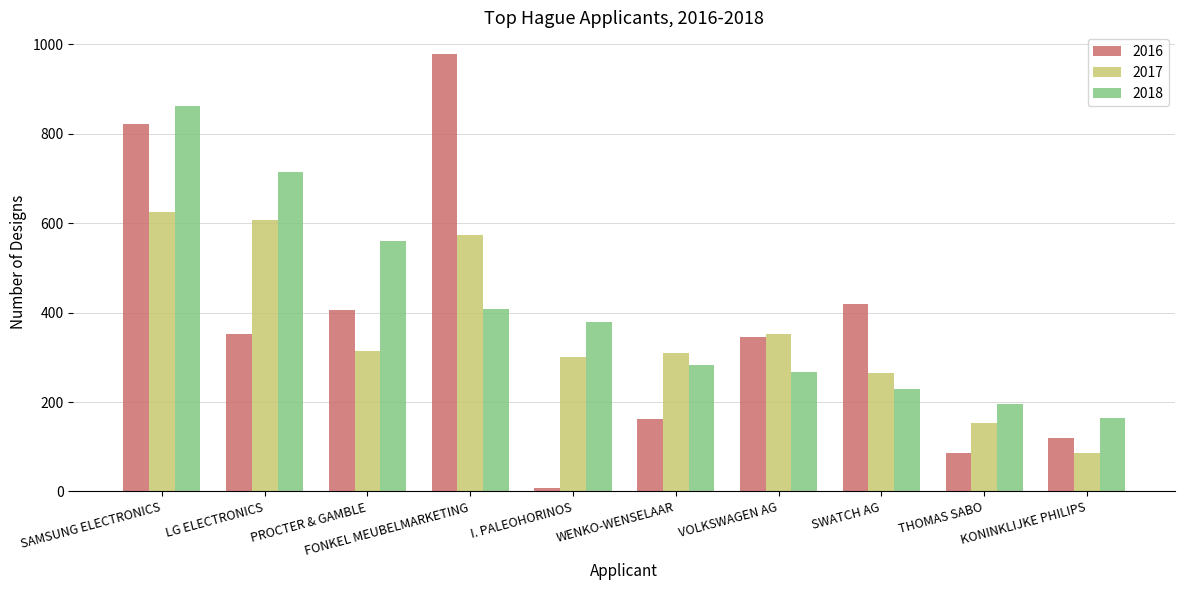

At how many categories does at least one series exceed 966?

1